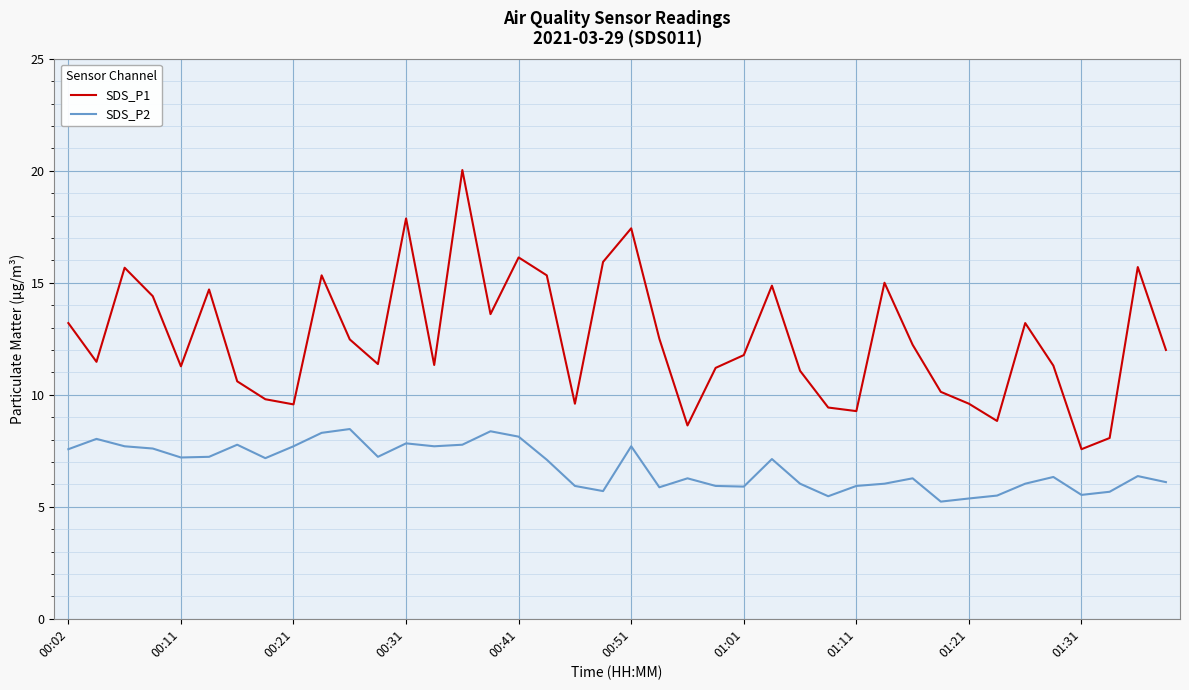

True or false: SDS_P1 and SDS_P2 cross at least once.

False